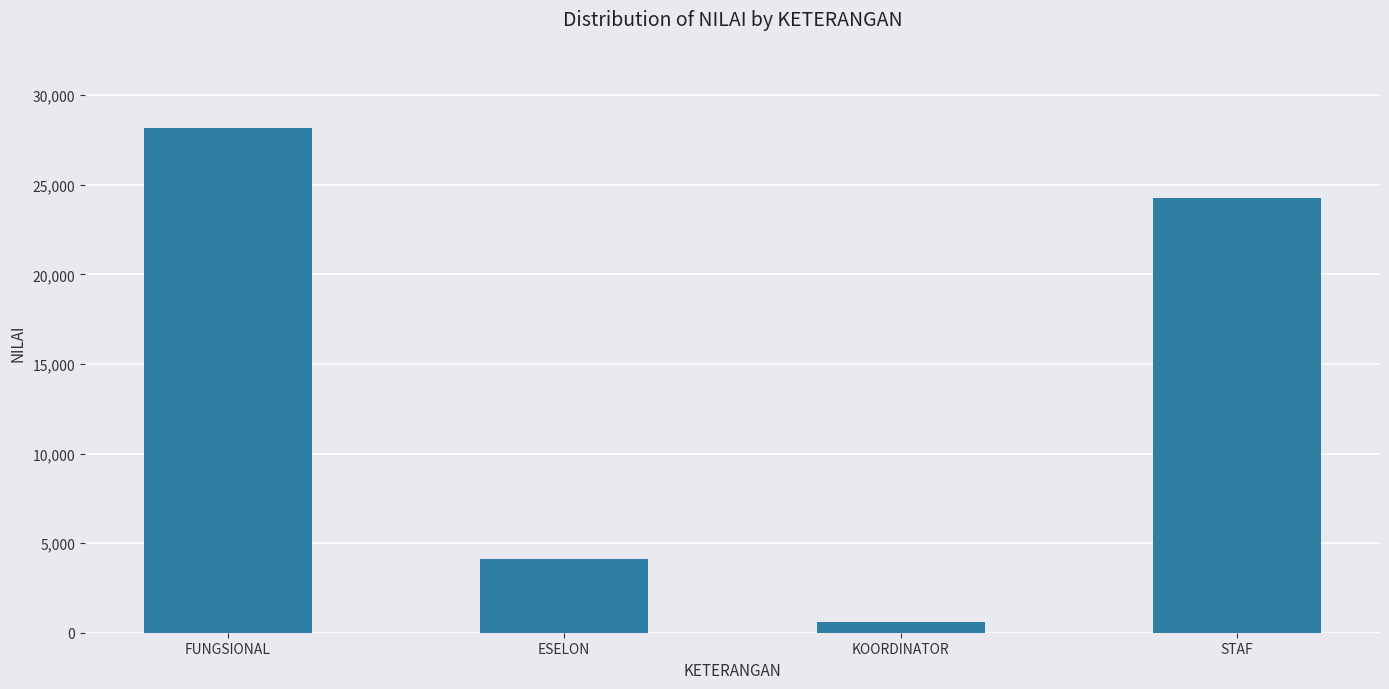

What is the greatest value displayed?

28144